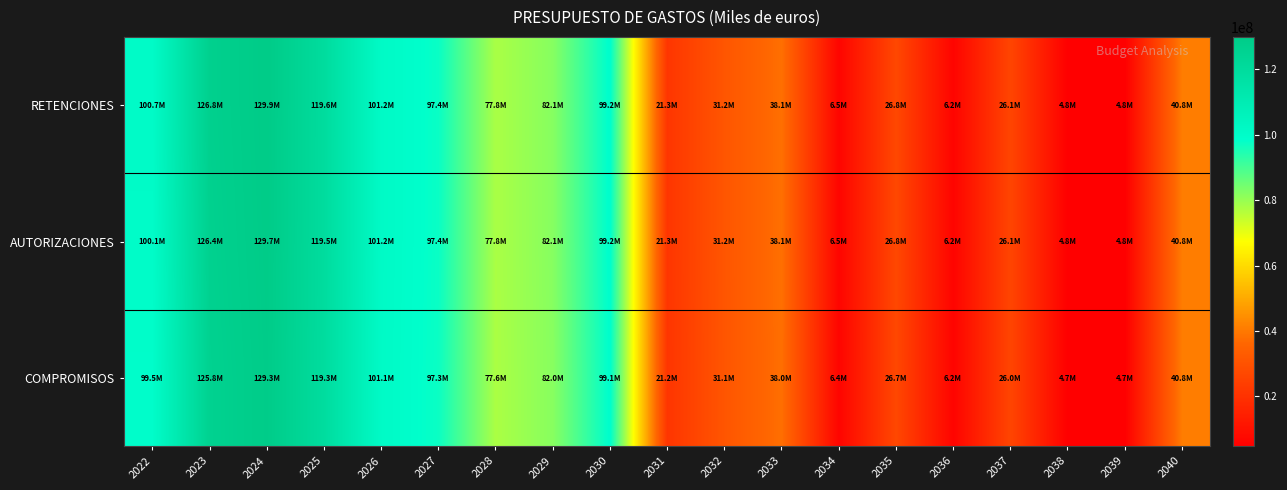

Which category has the highest value across all series?

2024